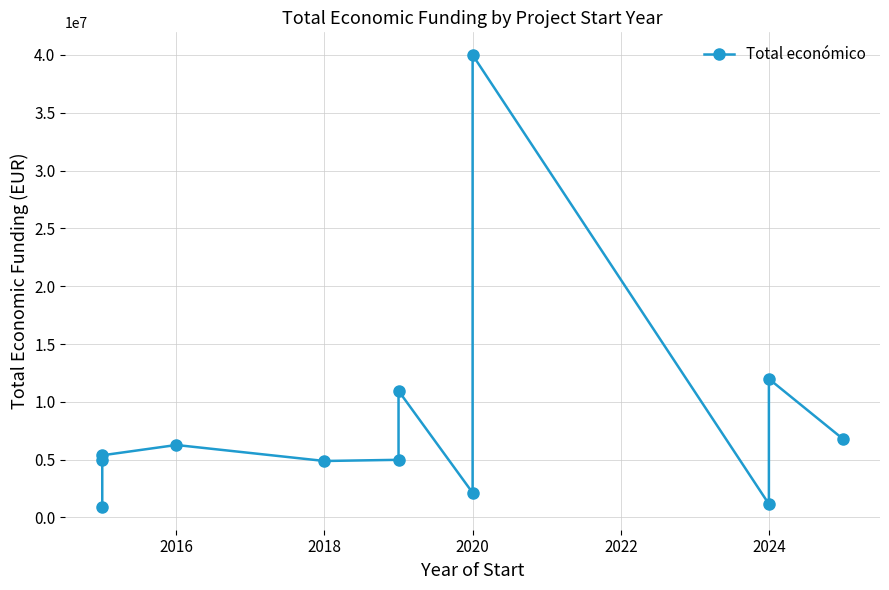

The value at 2018 is 1553799. True or false?

False